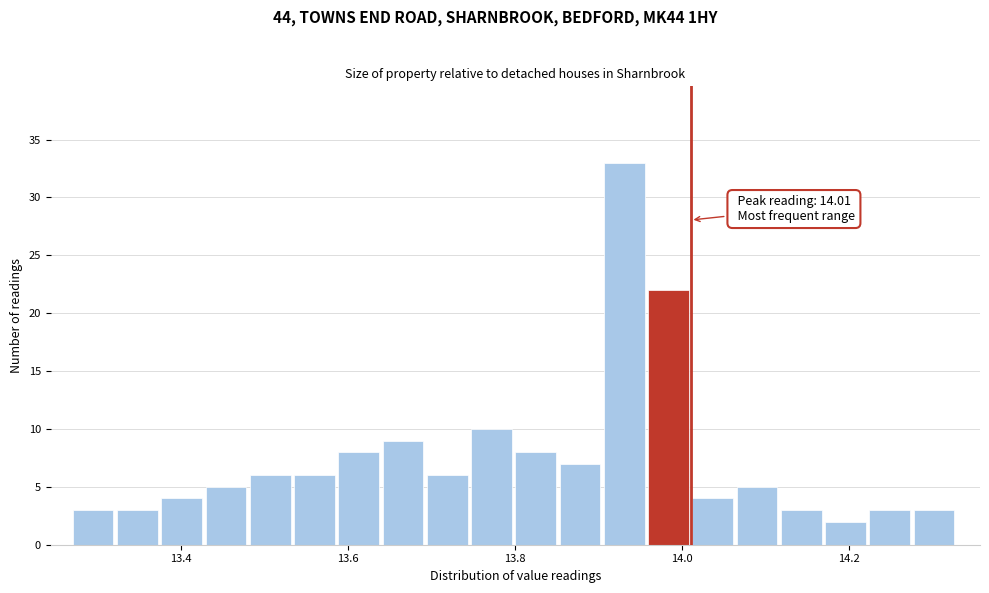

Around what value on the x-axis is the tallest bar? Give the approximate position of its centre, as read against the axis.

13.94